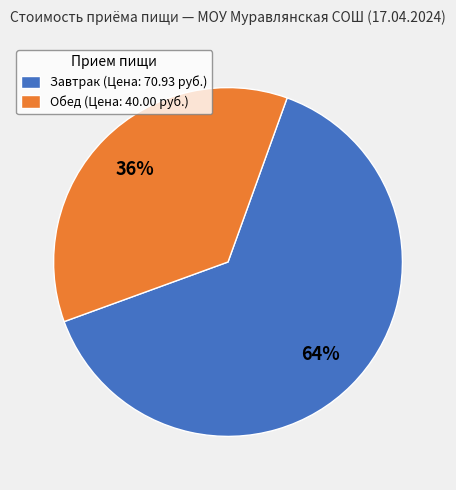

Do Обед (Цена: 40.00 руб.) and Завтрак (Цена: 70.93 руб.) together represent more than half of the pie?

Yes